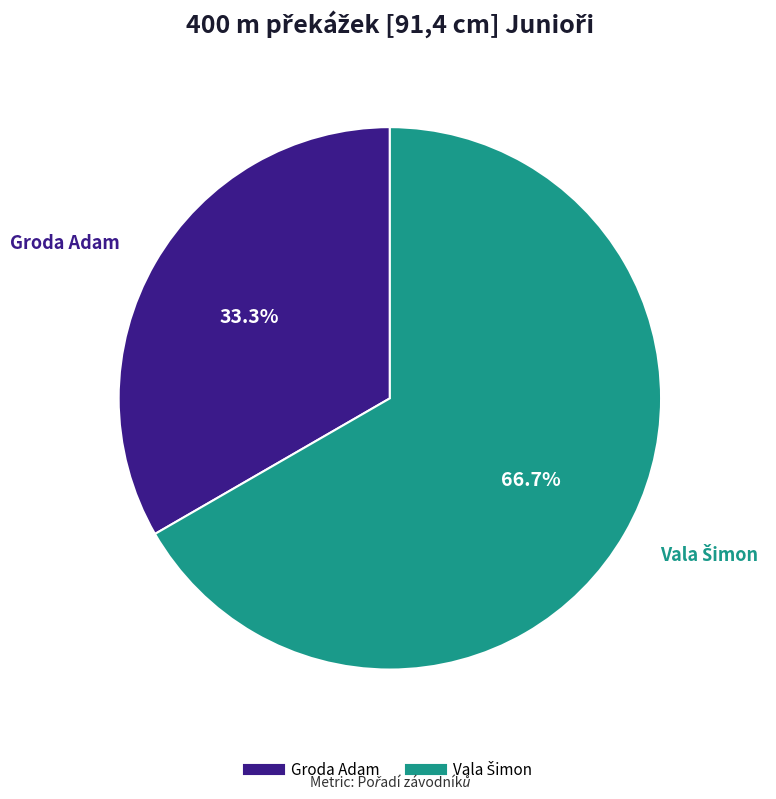

Count the number of slices in the pie.

2